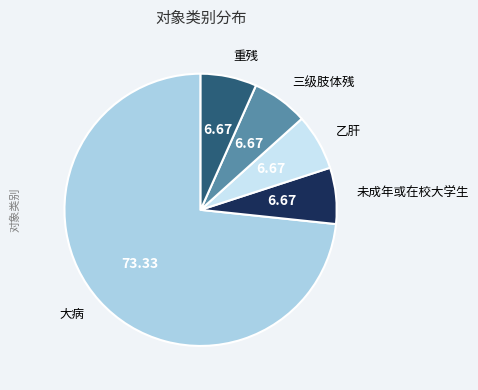

How many slices are in this pie chart?

5